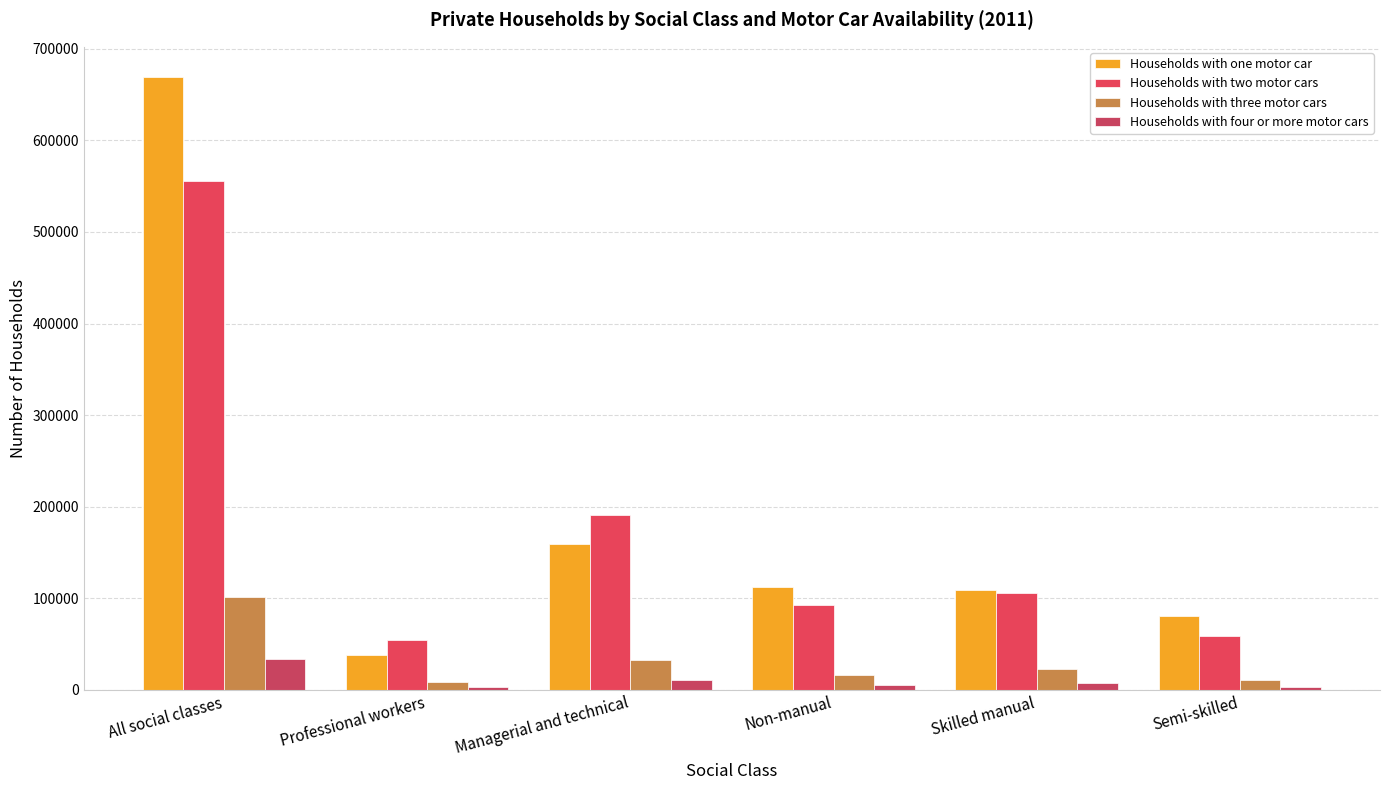

At how many categories does at least one series exceed 40413?

6